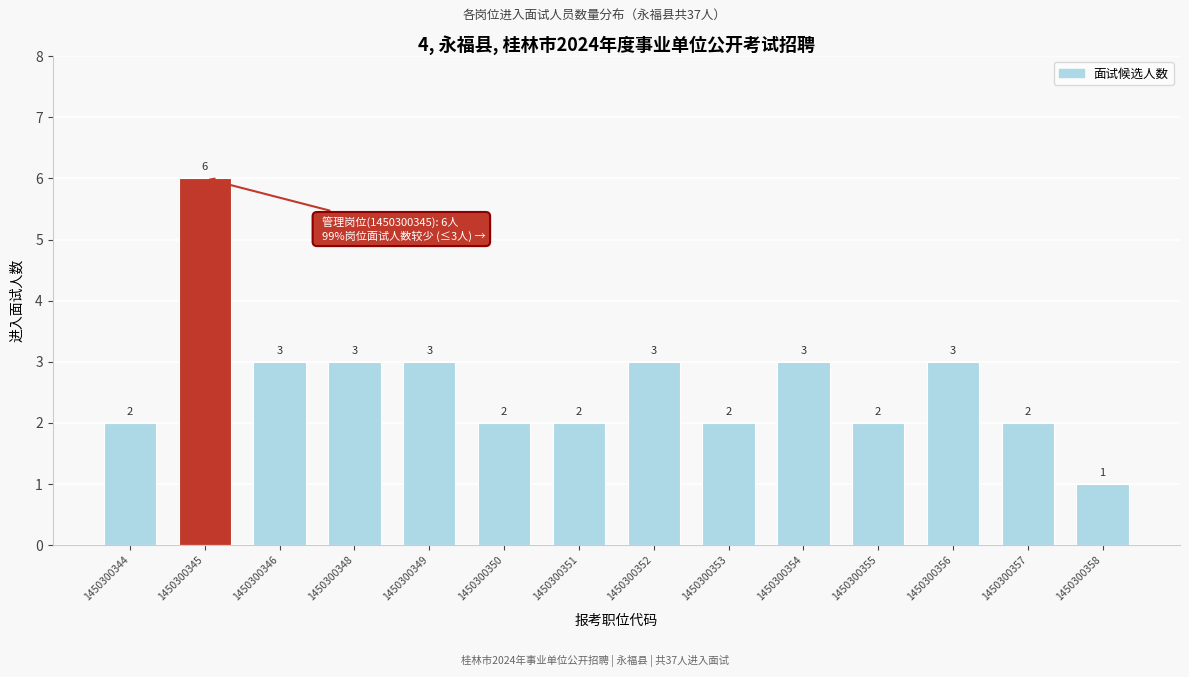

Reading left to right, list all the values displayed in this chart.

2	6	3	3	3	2	2	3	2	3	2	3	2	1